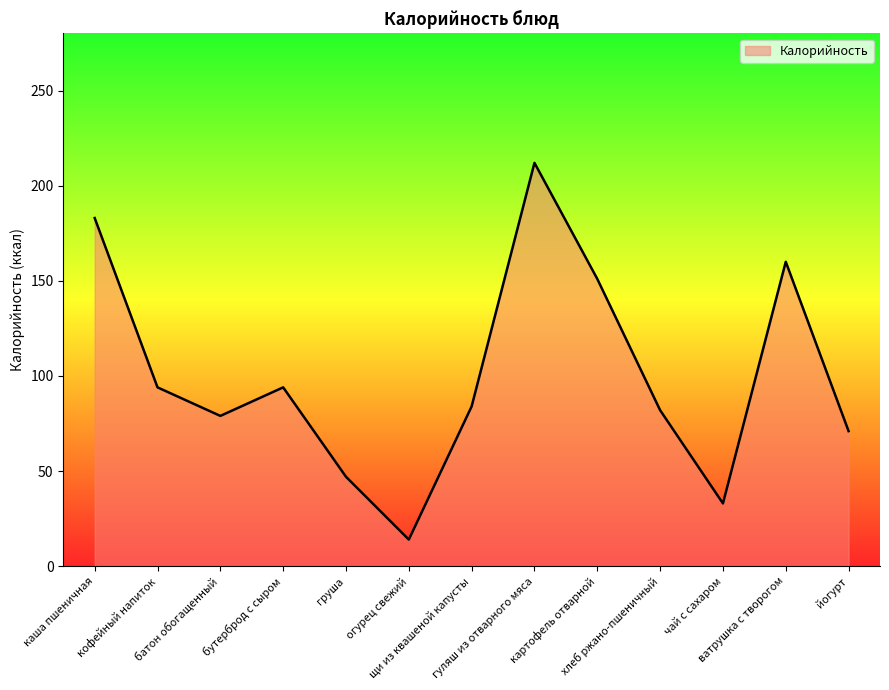

Reading left to right, list all the values displayed in this chart.

каша пшеничная=183	кофейный напиток=94	батон обогащенный=79	бутерброд с сыром=94	груша=47	огурец свежий=14	щи из квашеной капусты=84	гуляш из отварного мяса=212	картофель отварной=151	хлеб ржано-пшеничный=82	чай с сахаром=33	ватрушка с творогом=160	йогурт=71